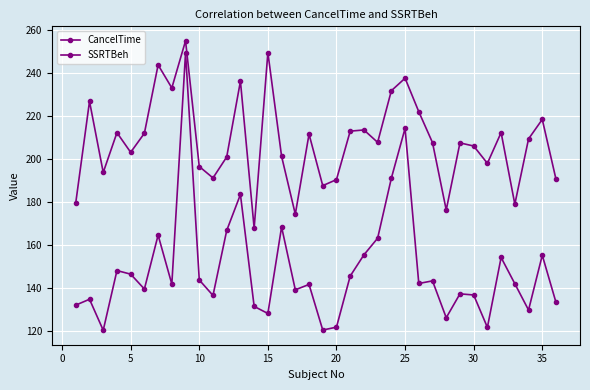

Does the chart have visible grid lines?

Yes